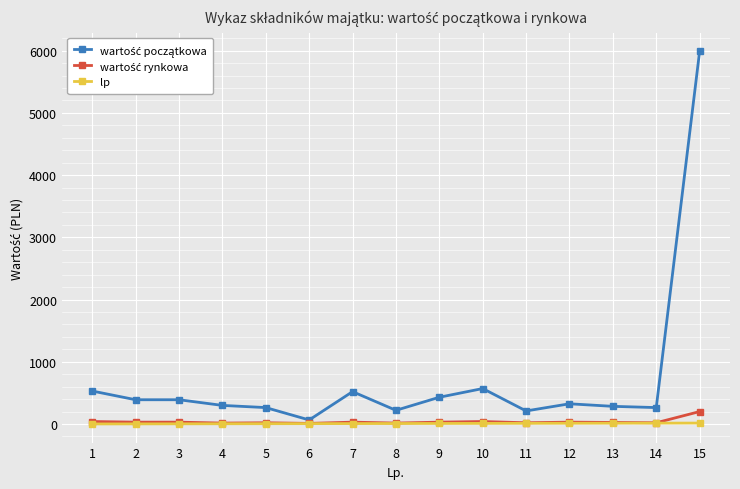

What is the value of the wartość rynkowa point at the 6th from the left?

10.0